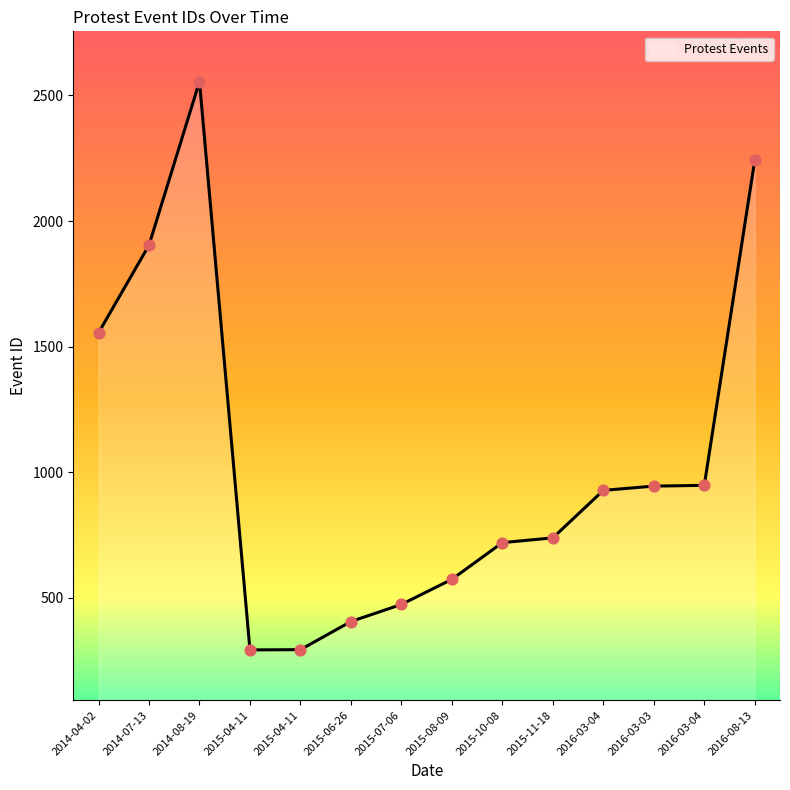

What is the change in value from 2015-07-06 to 2015-10-08?

+246